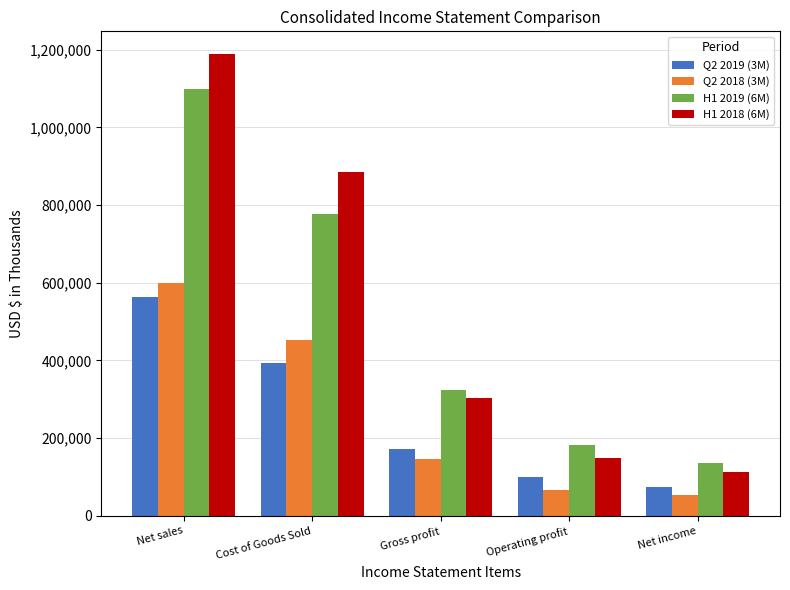

What is the greatest value displayed?

1188197